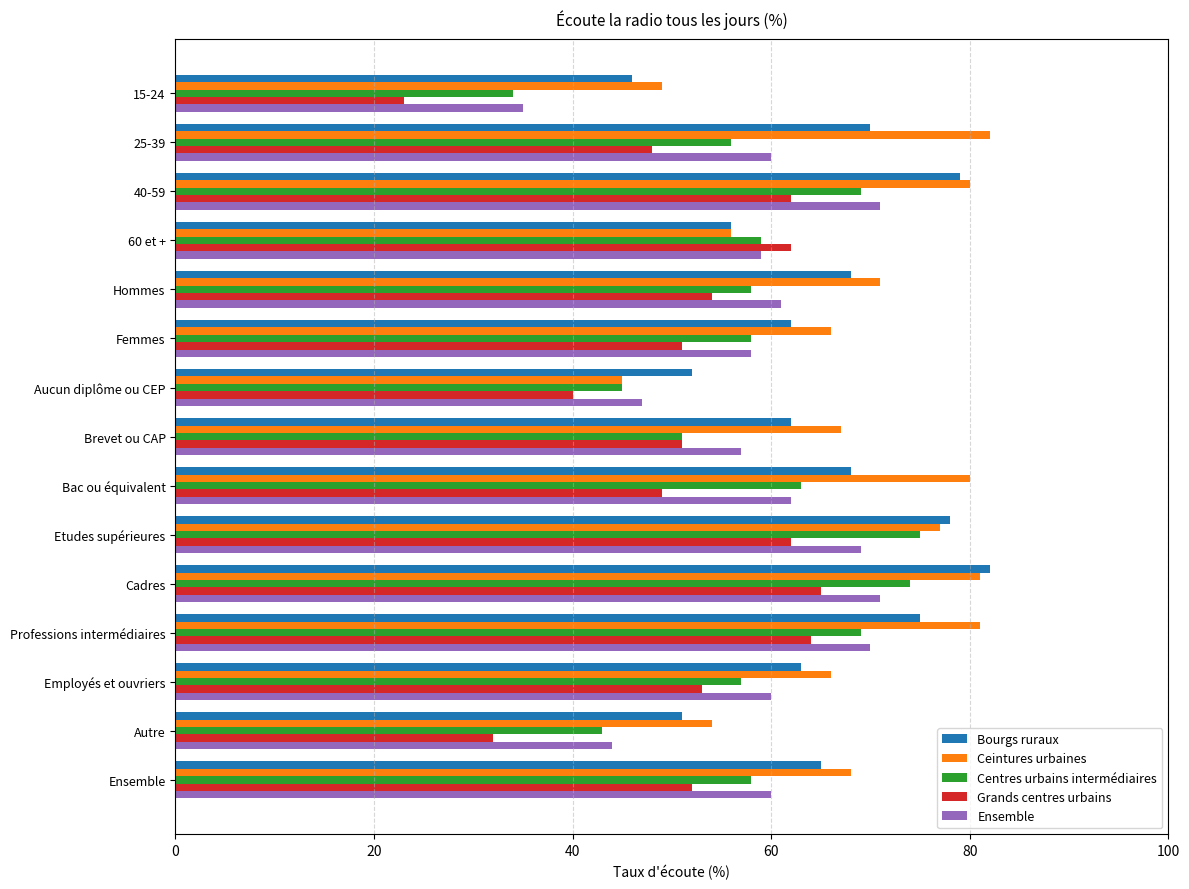

Which category has the highest value in the Centres urbains intermédiaires series?

Etudes supérieures